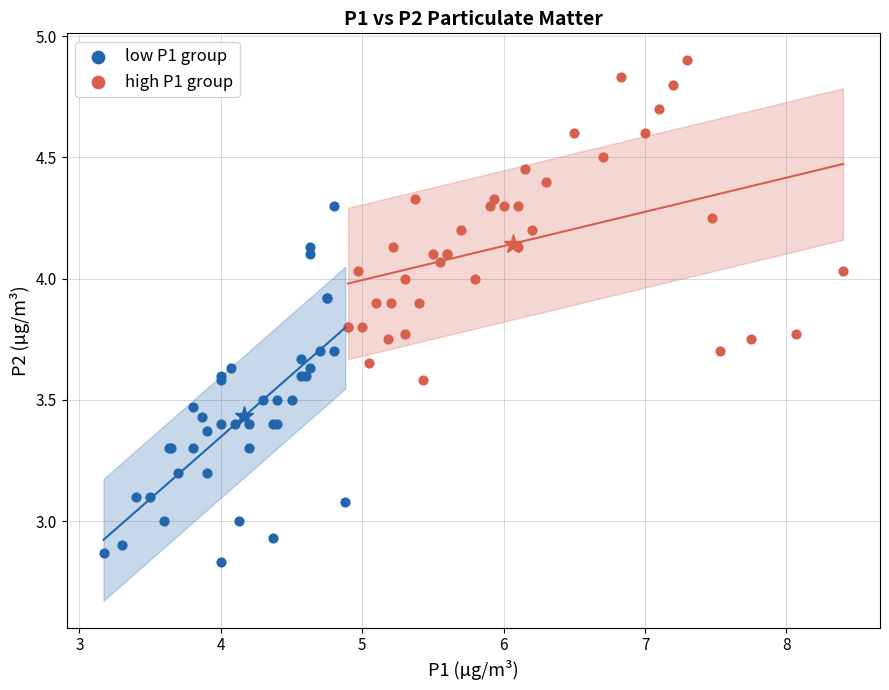

Which series contains the highest Y value?

high P1 group